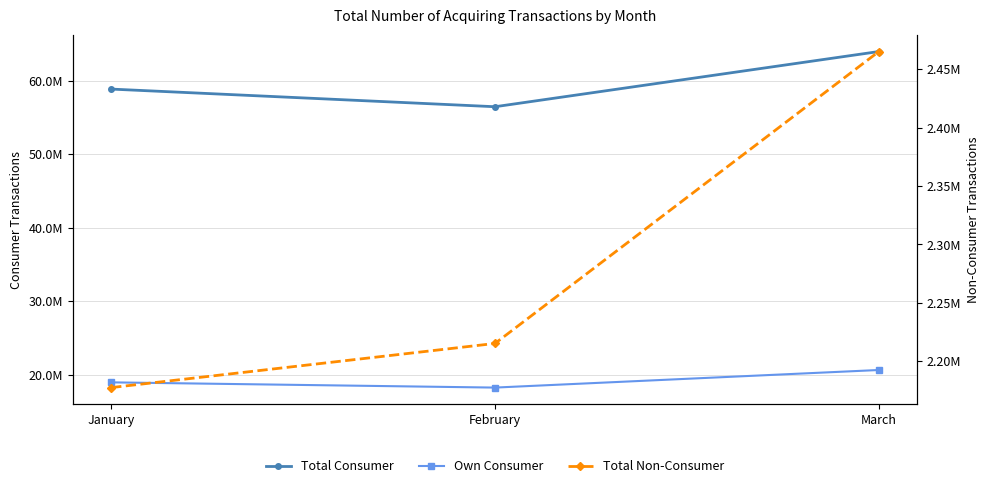

What is the sum of the Total Non-Consumer values at February and March?

4680268